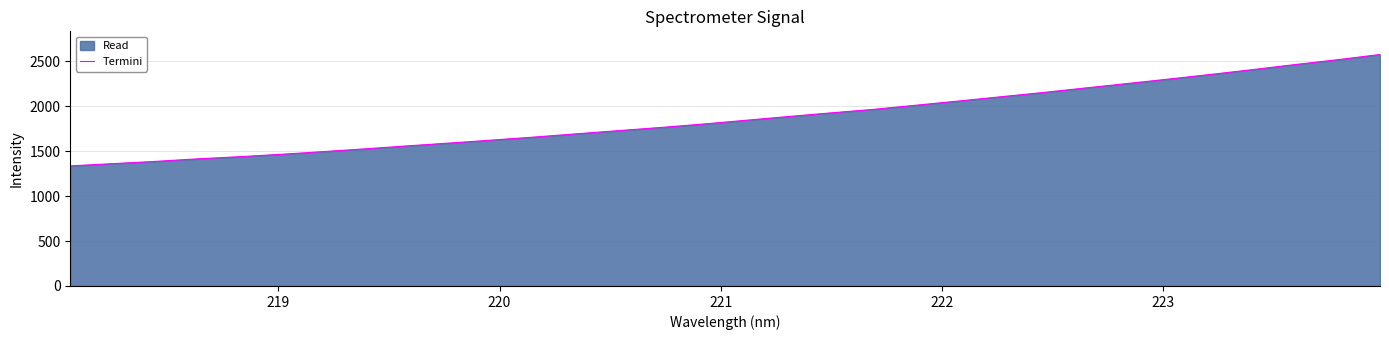

True or false: there are more than 0 points higher than both neighbors.

False